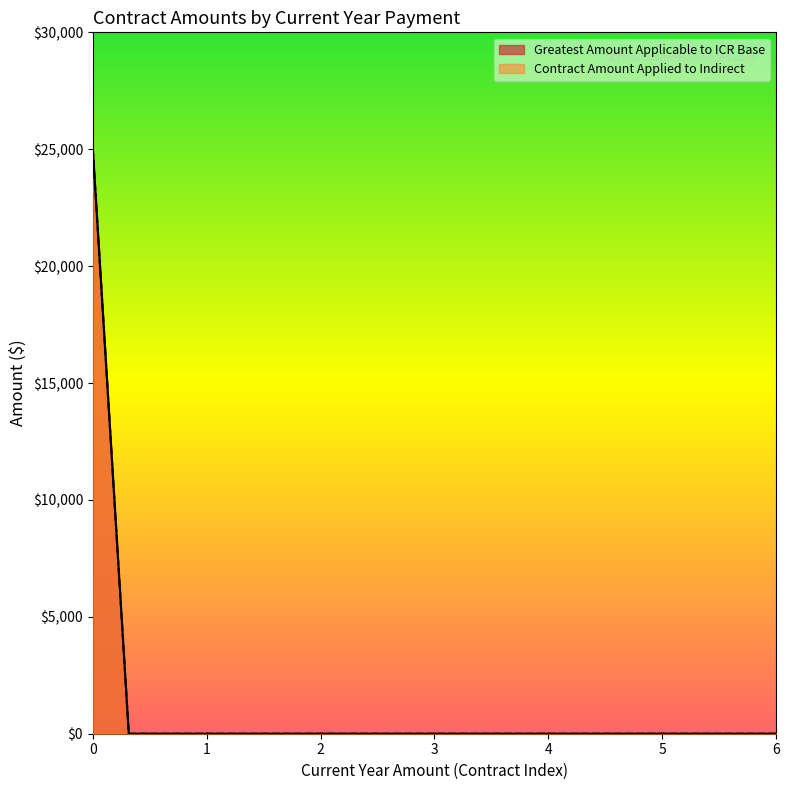

At how many categories does at least one series exceed 14870?

1